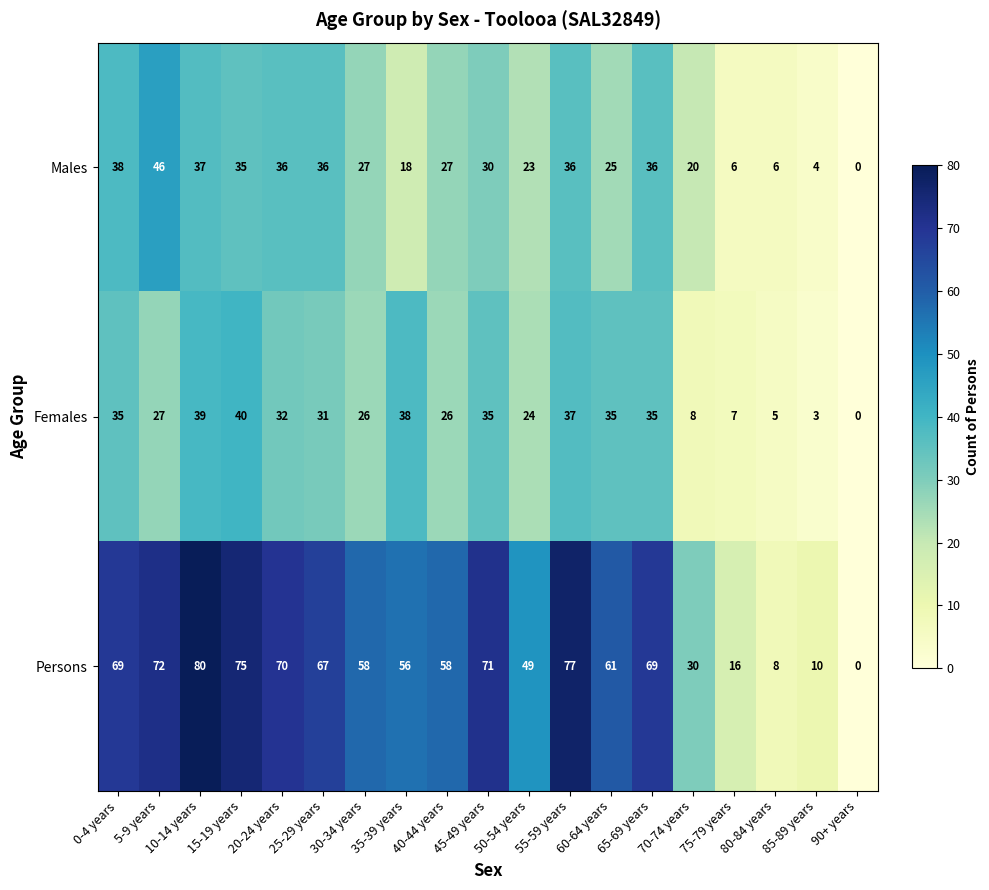

What is the difference between the highest and lowest values at 75-79 years?

10